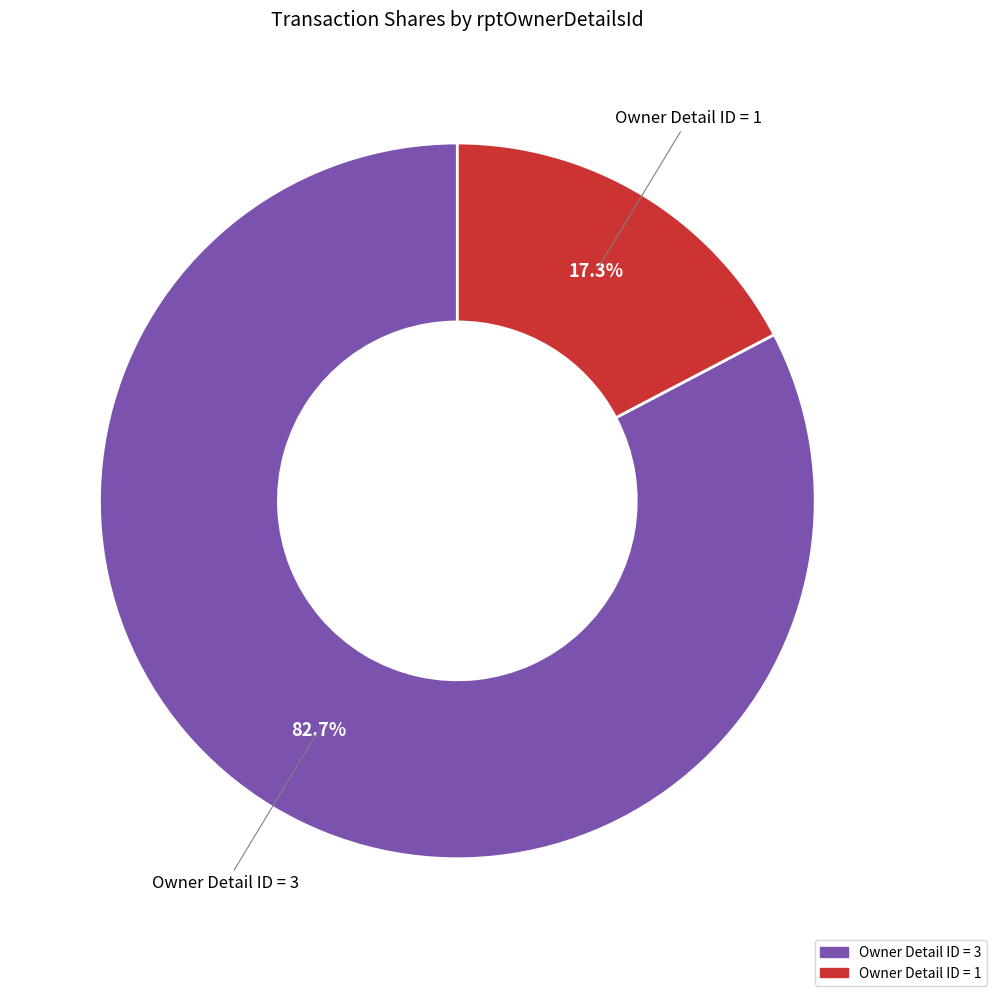

Is there a majority slice in this chart?

Yes